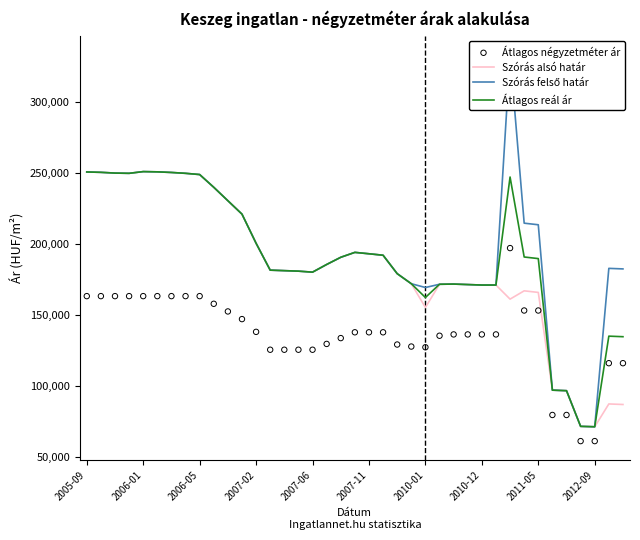

What is the highest value of the Átlagos reál ár series?

251111